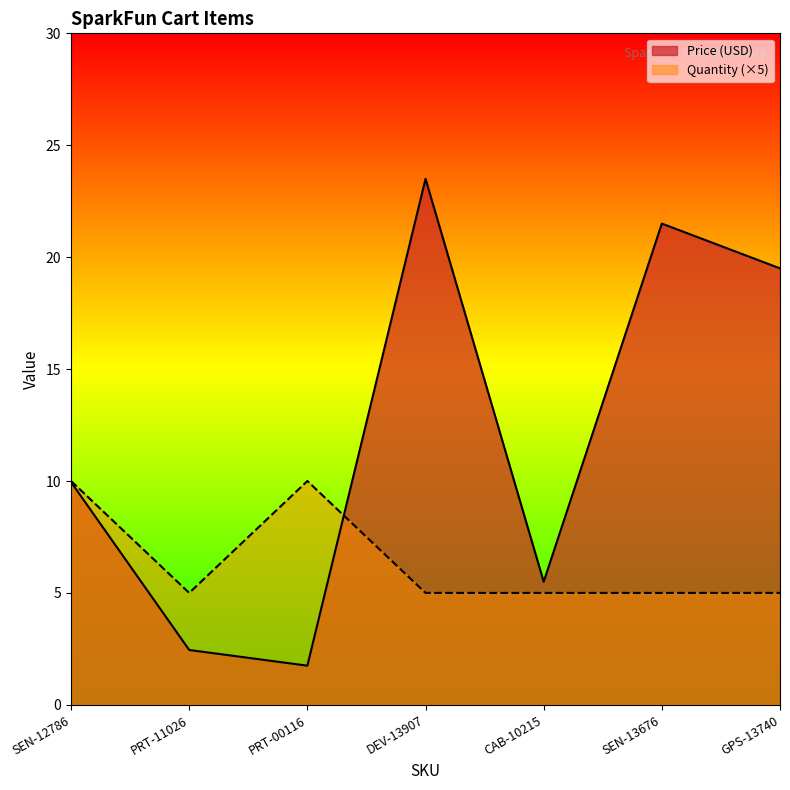

Which label corresponds to the largest value in the chart?

DEV-13907